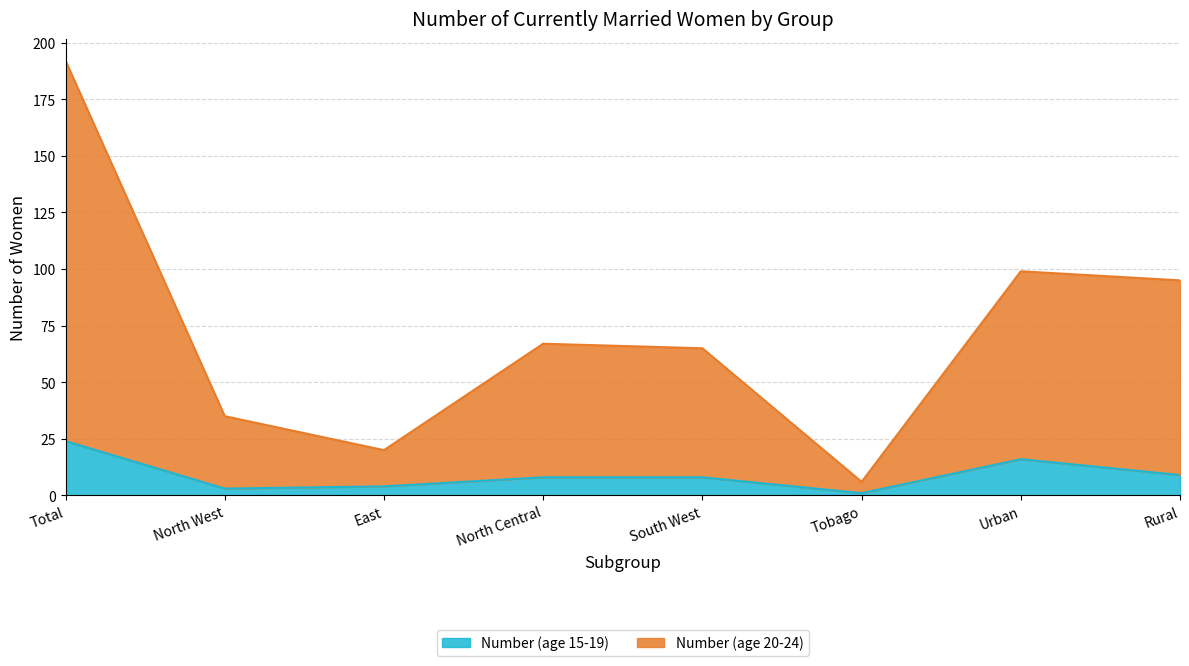

What is the average value of the Number (age 20-24) series?

72